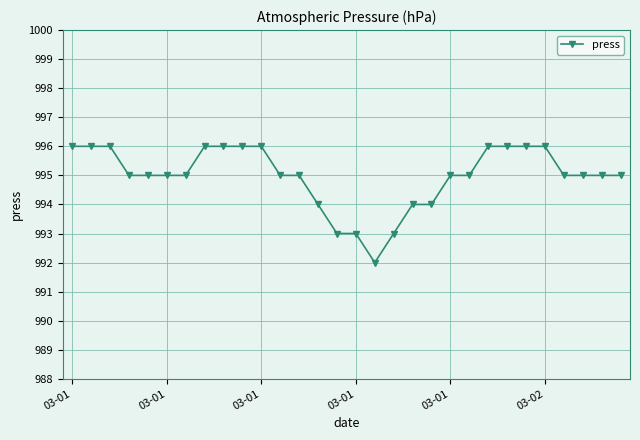

What is the smallest value displayed?

992